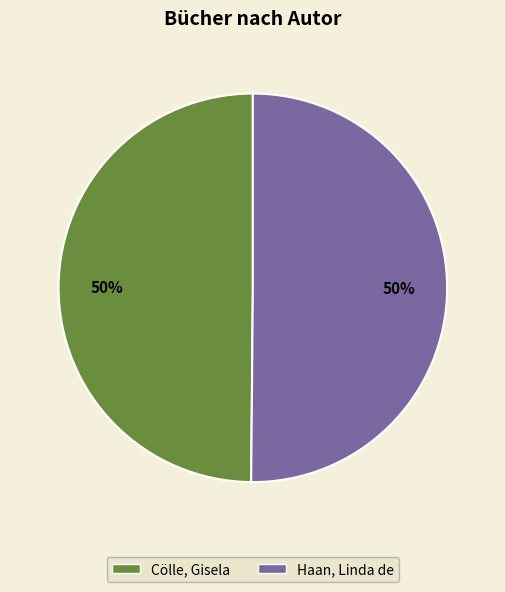

What percentage is the Haan, Linda de slice, to the nearest percent?

50%